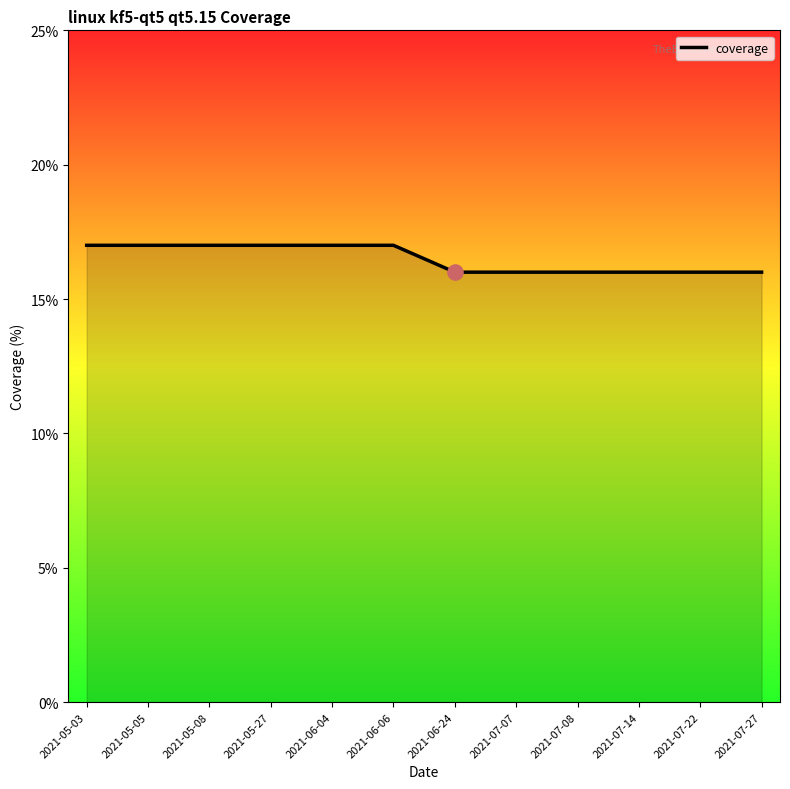

Which has a higher value, 2021-05-27 or 2021-06-24?

2021-05-27